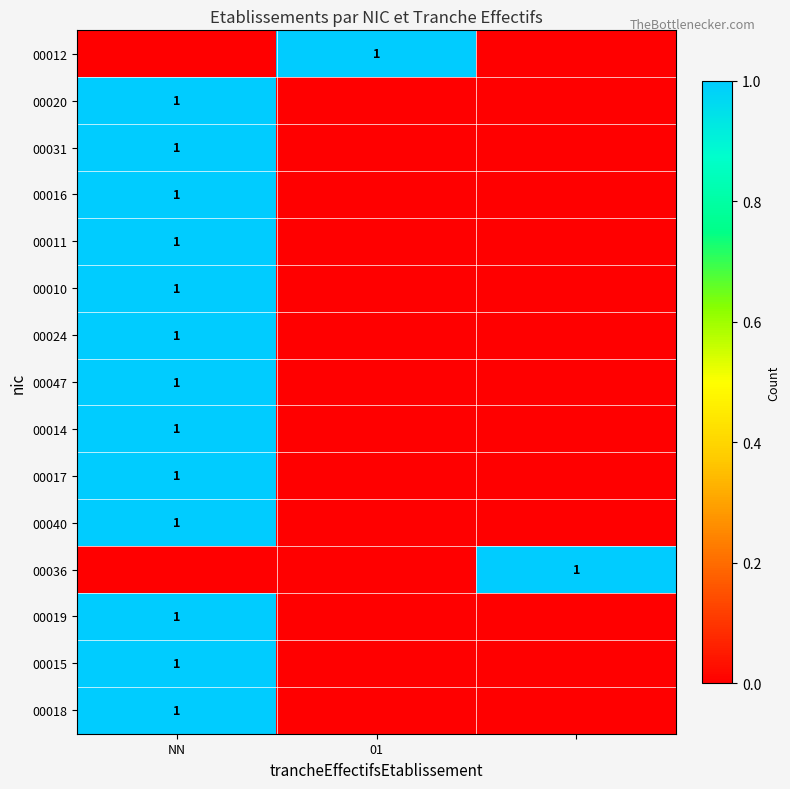

At how many categories does at least one series exceed 0?

3